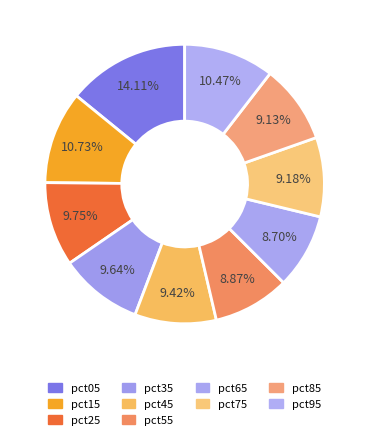

Is it true that pct05 is 22% of the pie?

False